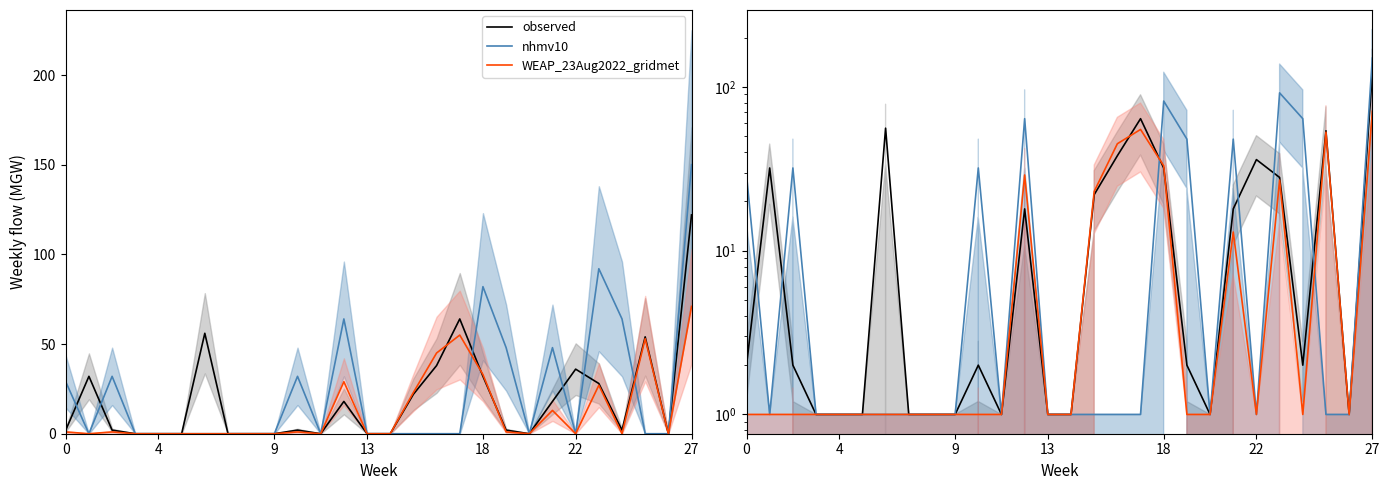

Which has a higher value, 8 or 13?

8